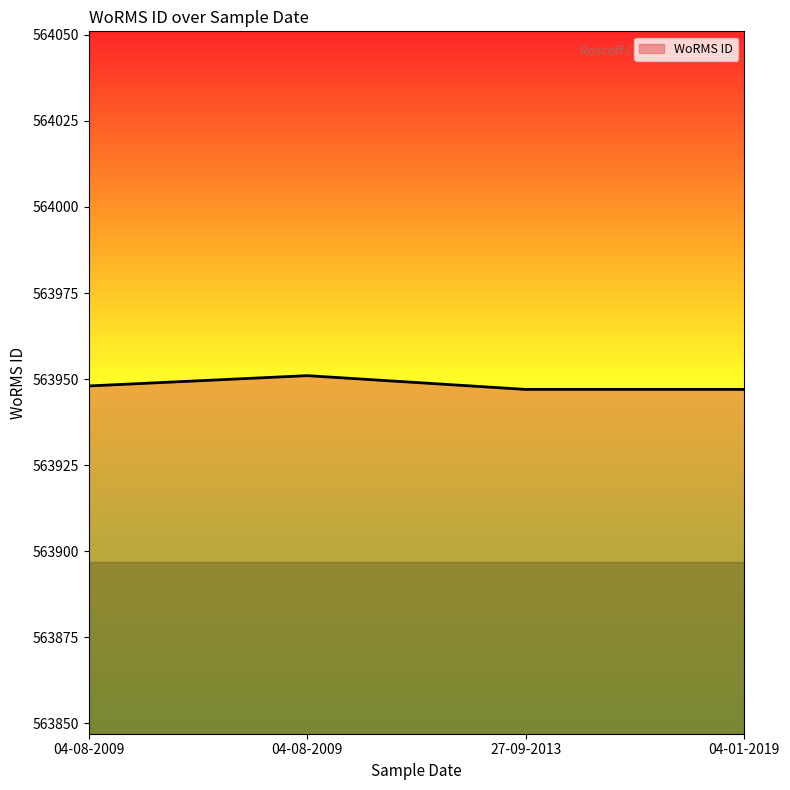

Rank the categories by value from lowest to highest.

27-09-2013, 04-01-2019, 04-08-2009, 04-08-2009